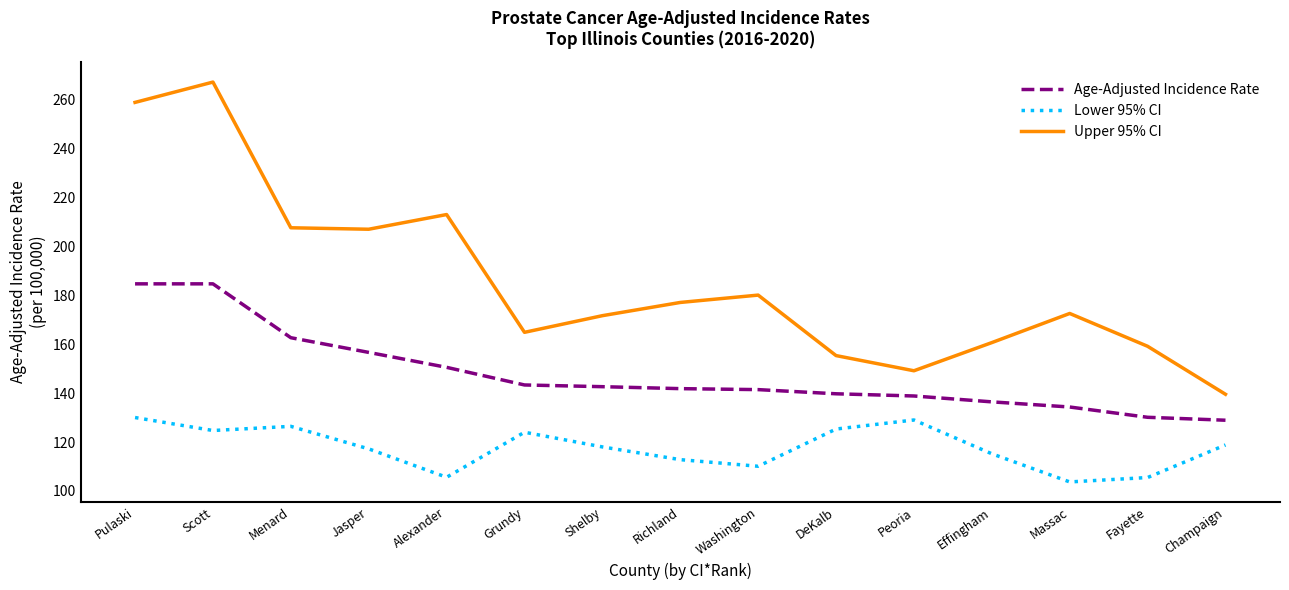

What is the difference between the Age-Adjusted Incidence Rate values at Scott and Champaign?

55.7